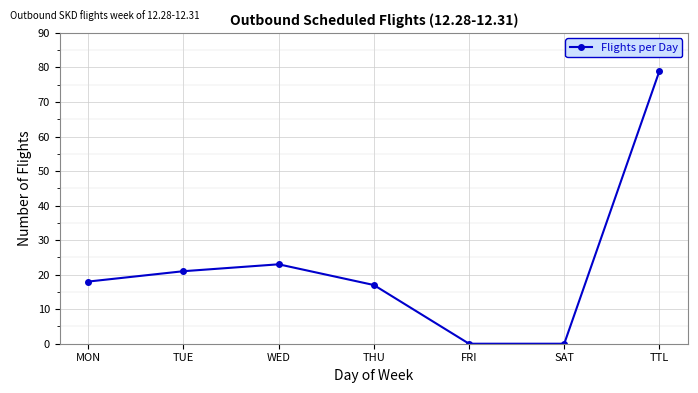

What is the greatest value displayed?

79